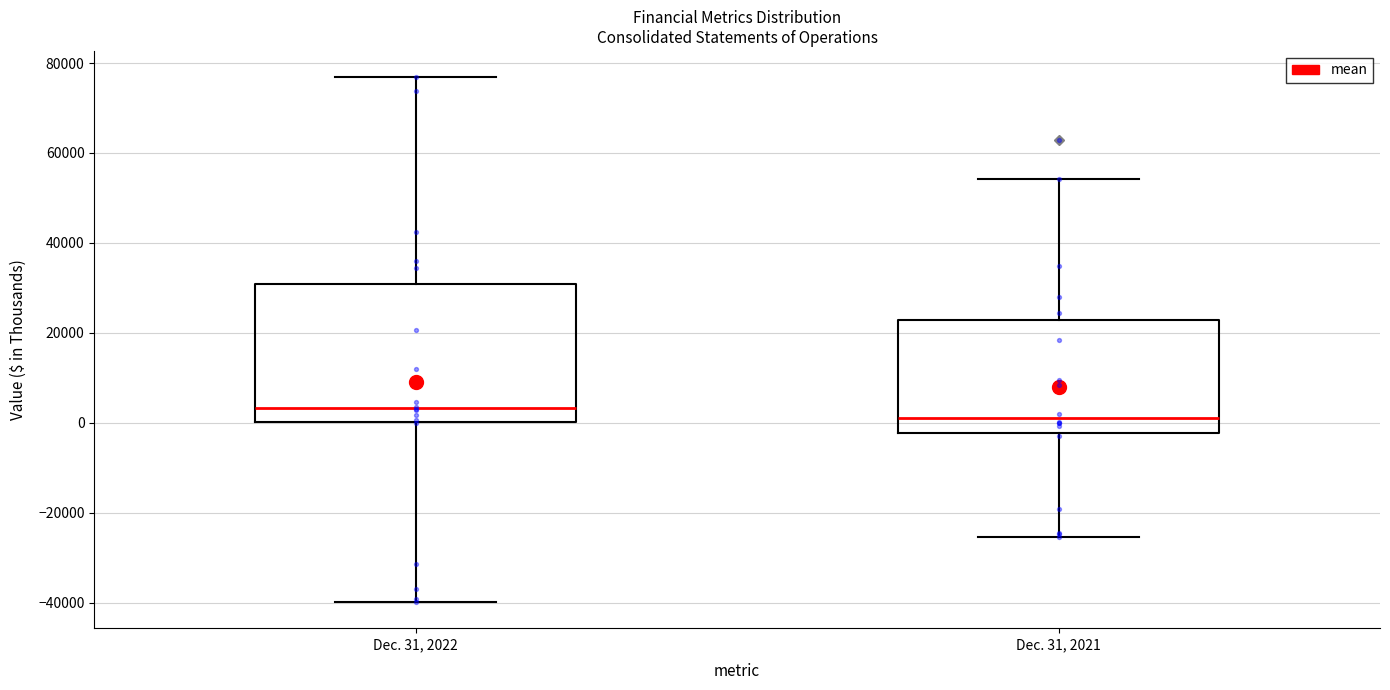

Reading left to right, transcribe this box plot: for each box, give where its median line is, the range the box spans, and where its two whiskers end, as read against the y-axis. The values are not printed on the chart, so give them approximately, as read against the axis.

Dec. 31, 2022: median 4000, box 0 to 30000, whiskers -40000 to 76000
Dec. 31, 2021: median 2000, box -2000 to 22000, whiskers -26000 to 54000